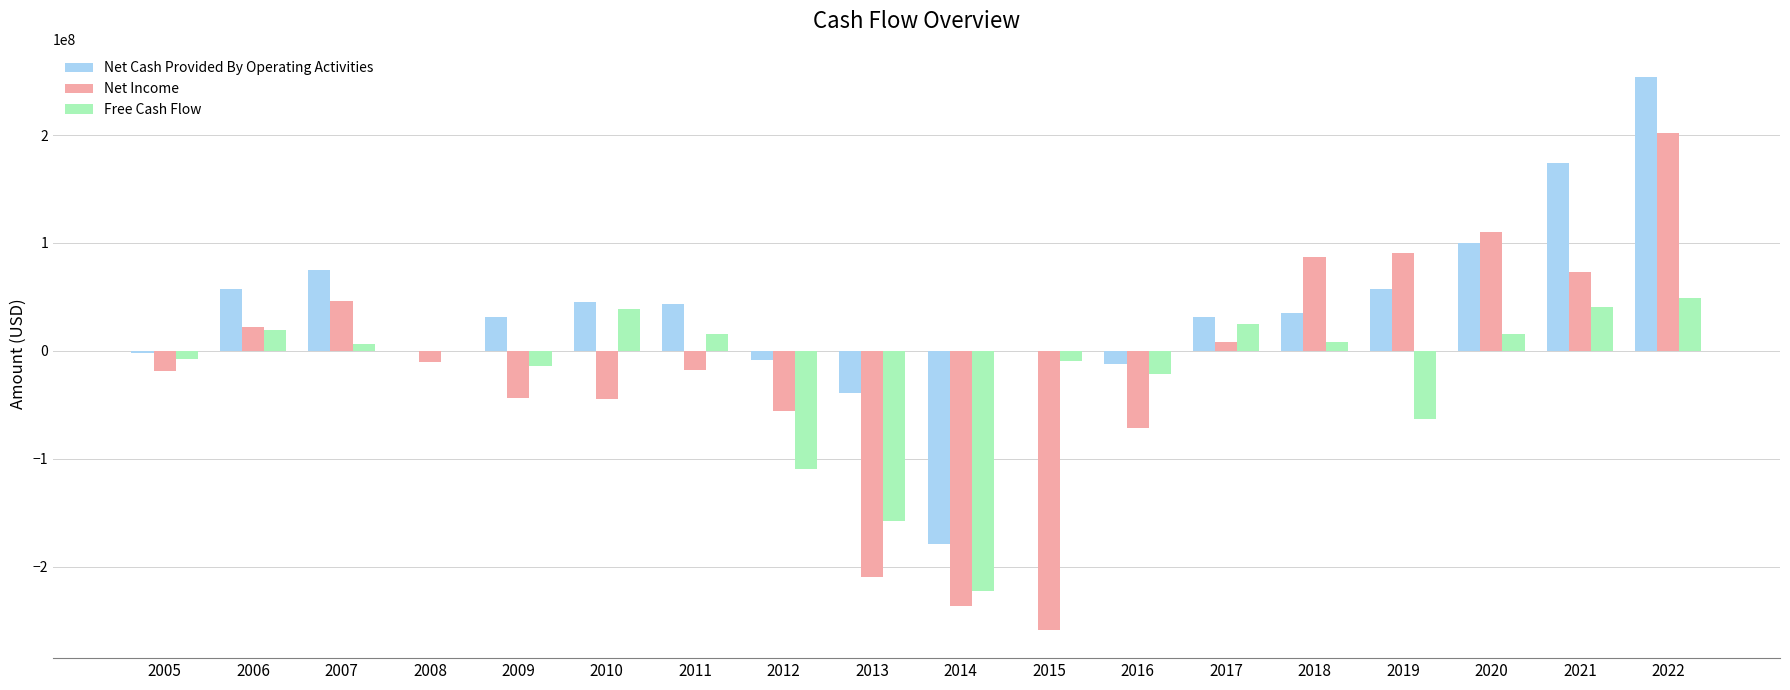

What is the maximum value for Net Cash Provided By Operating Activities?

254201000